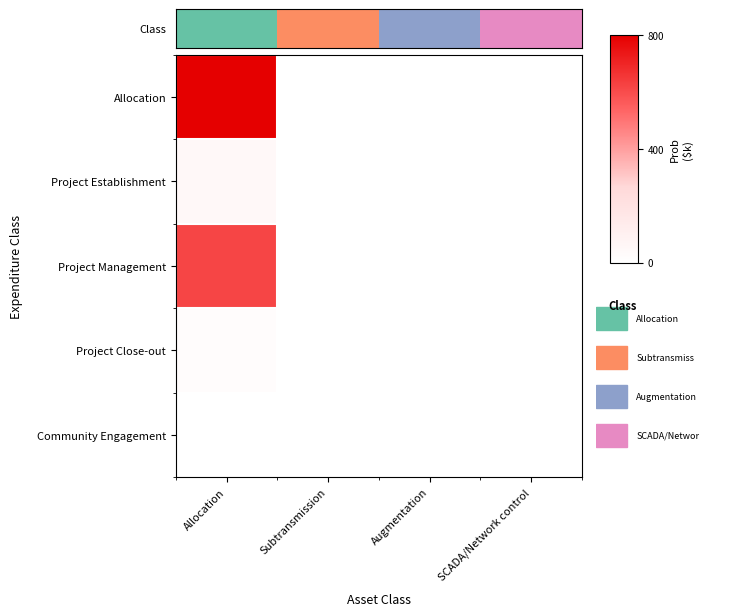

How many series are shown in this chart?

5